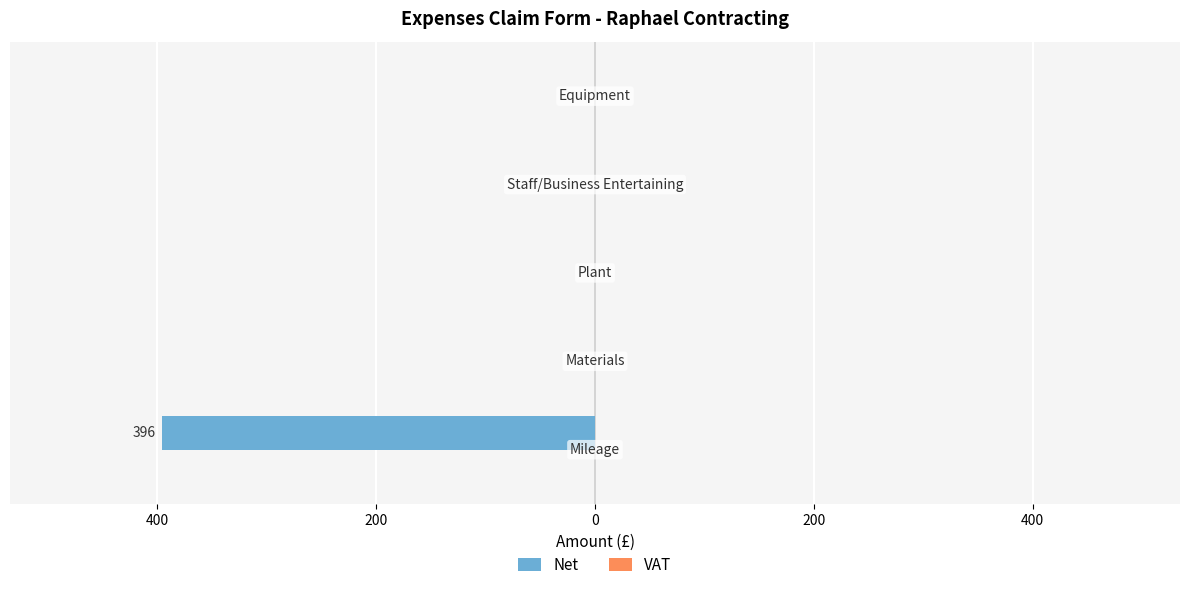

Are the bars horizontal?

Yes